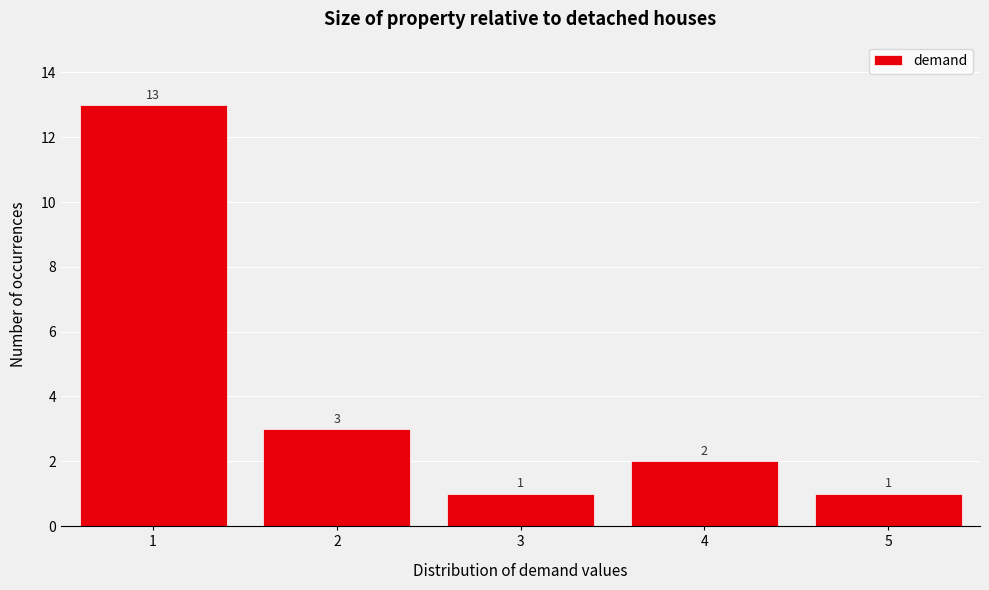

Reading left to right, what are all the values shown in this chart?

13	3	1	2	1